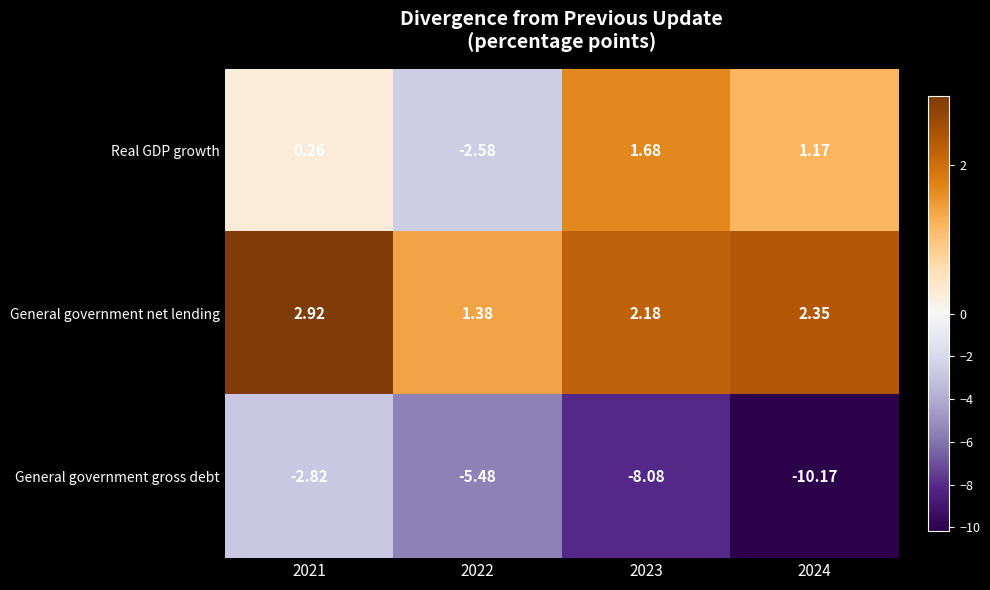

Between 2021 and 2023, which series saw the biggest shift?

General government gross debt